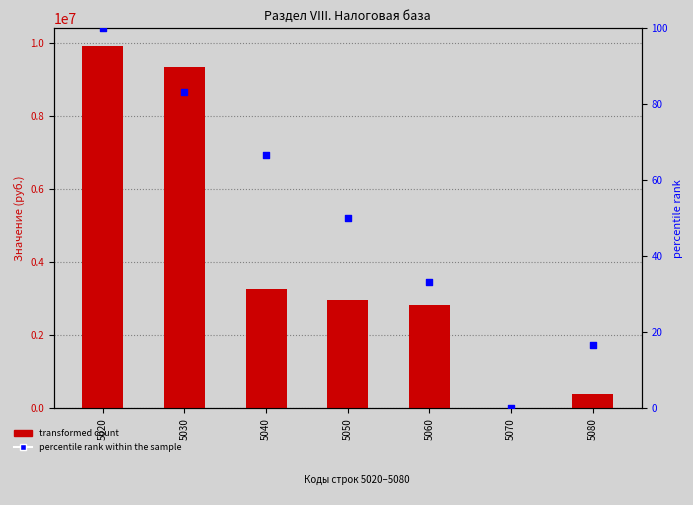

What is the total value across all series at 5070?

38.0